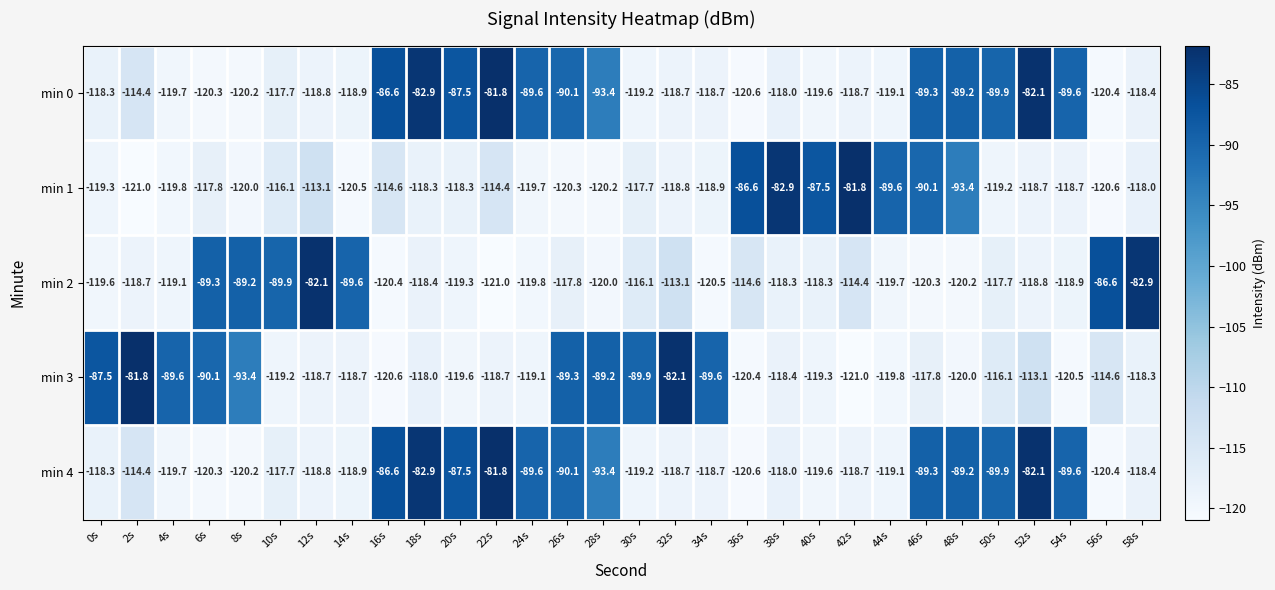

True or false: min 4 has a value of -118.7 at 42s.

True